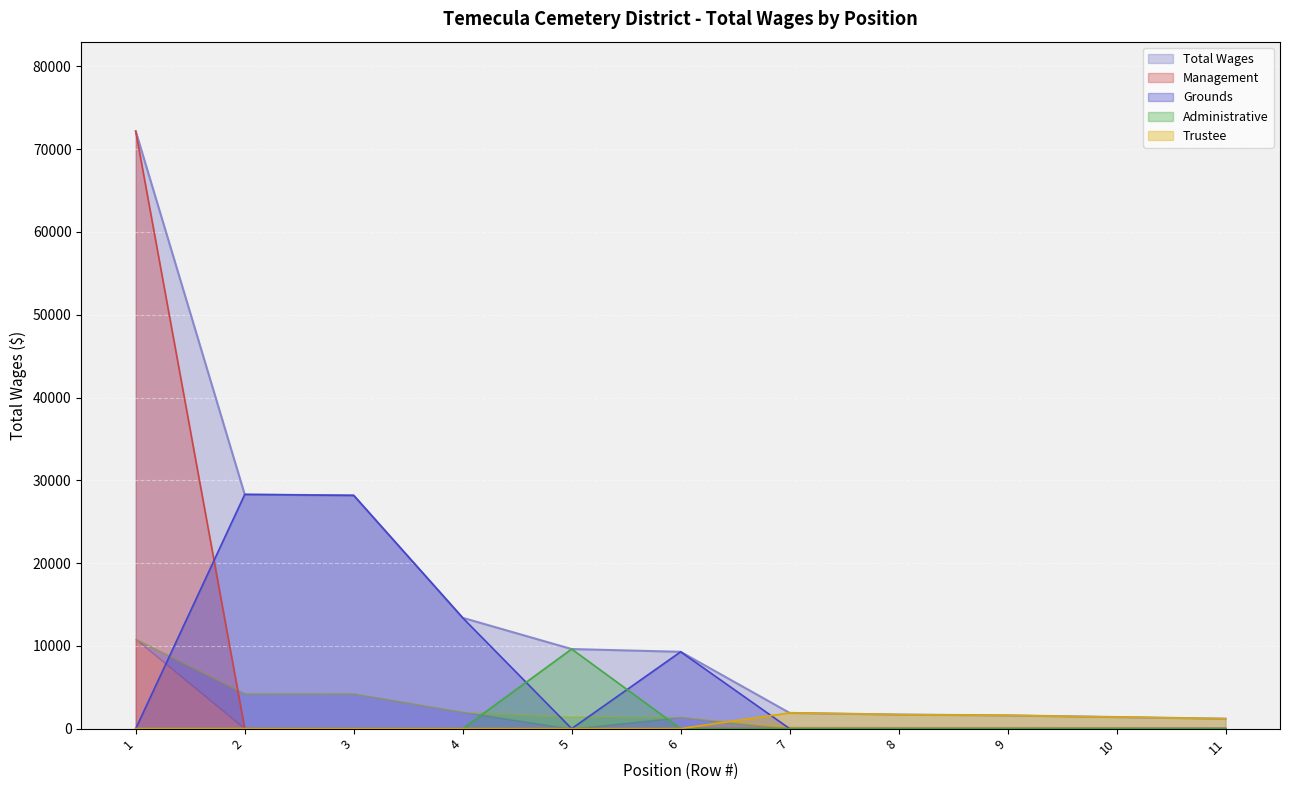

What is the approximate value at 9, to the nearest 10?

1600